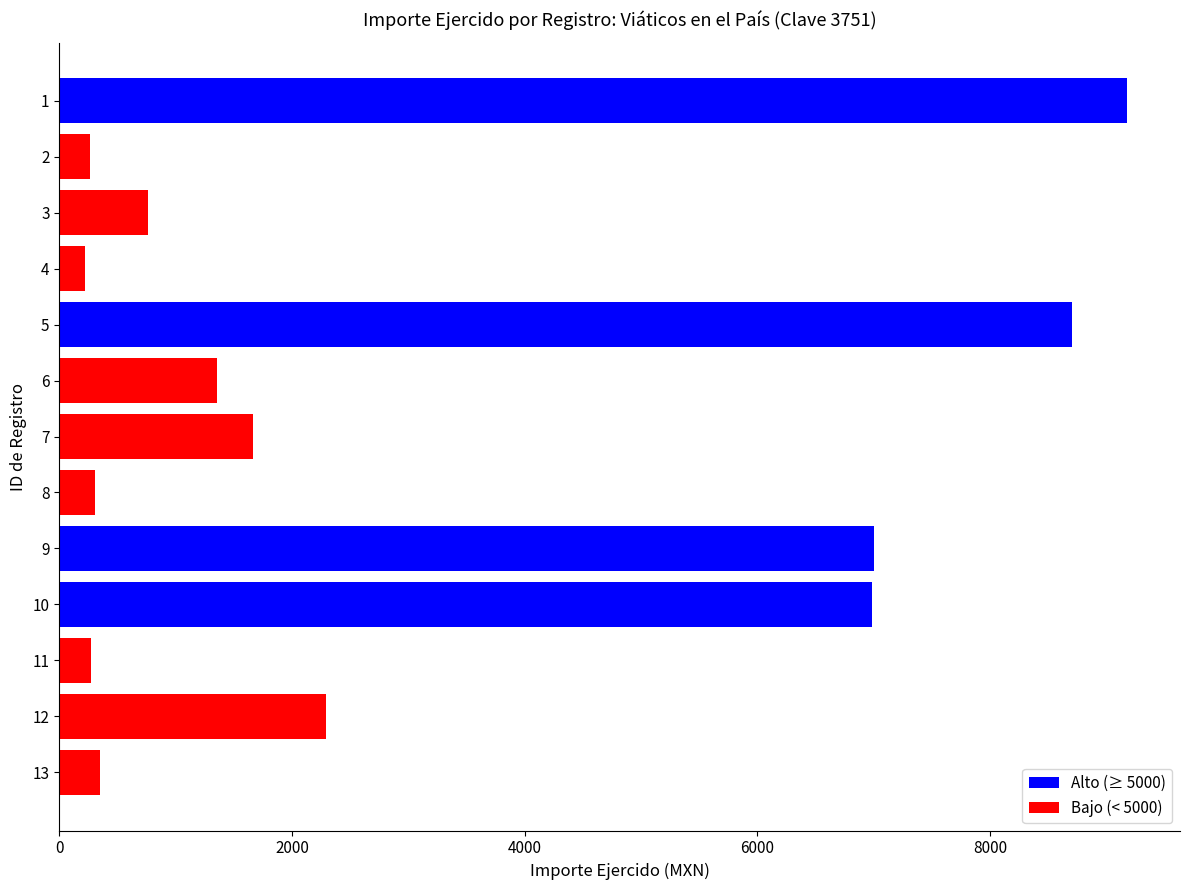

What is the maximum value shown in the chart?

9173